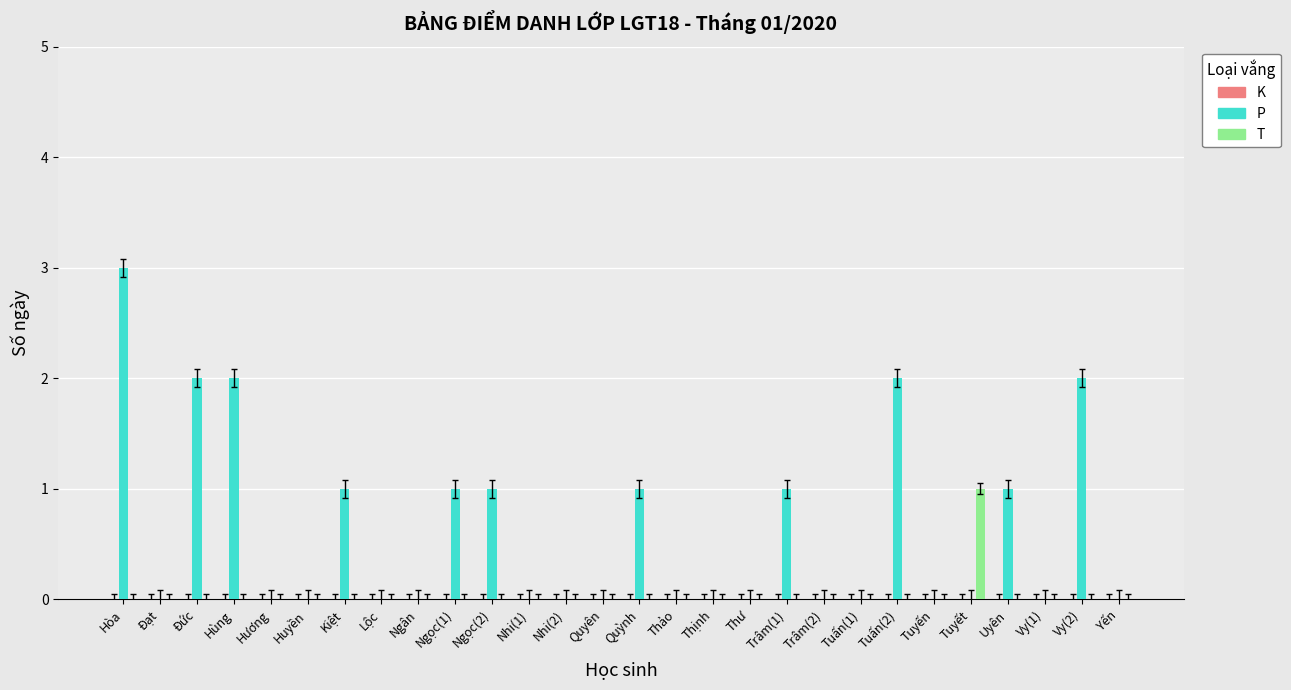

Does the chart contain stacked bars?

No